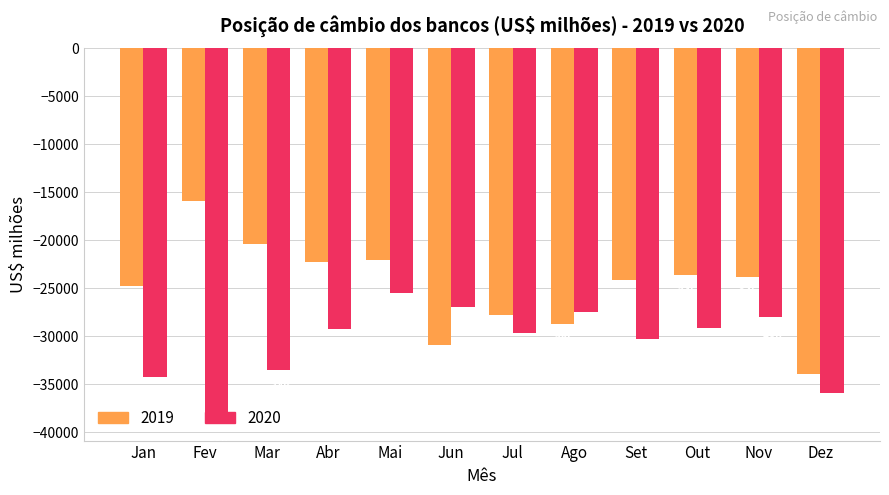

At which category is the sum across all series the highest?

Mai